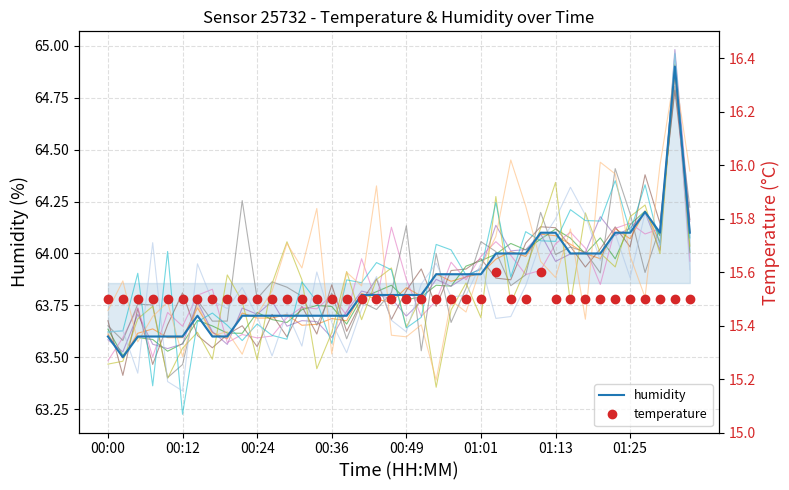

True or false: temperature and humidity cross at least once.

False